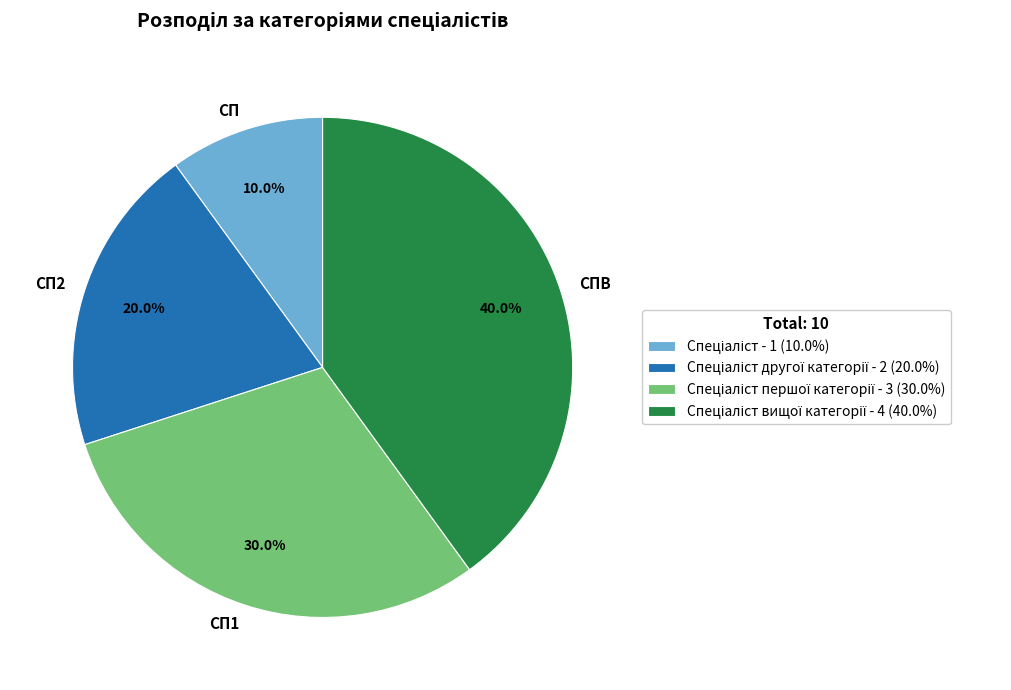

Which slice is the largest?

СПВ